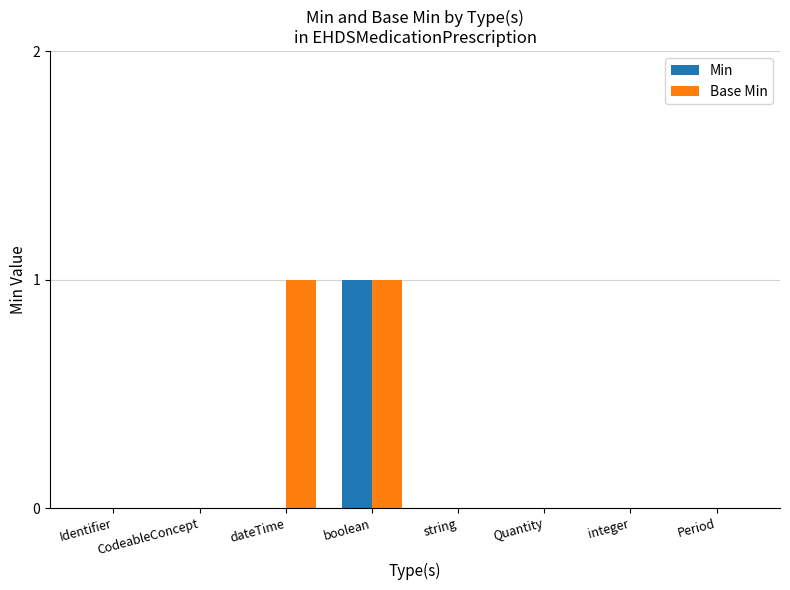

True or false: Min has a value of 1 at Period.

False